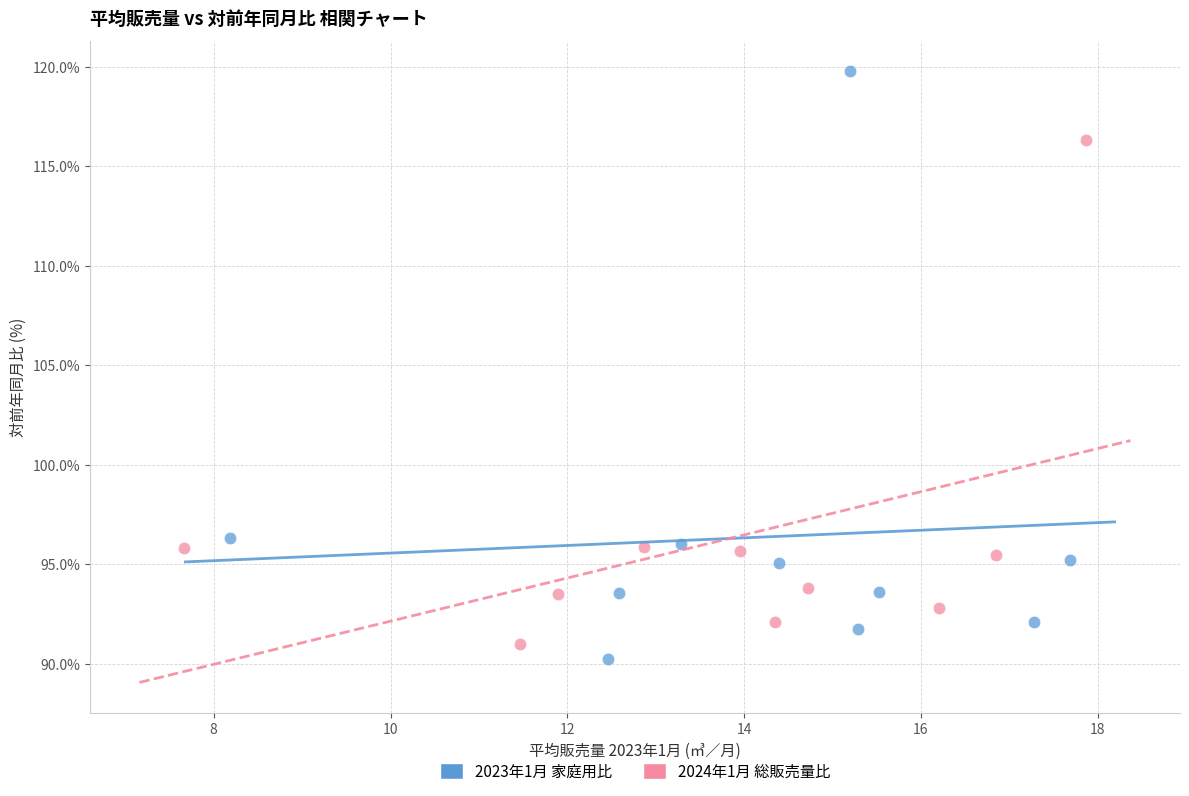

Which series contains the highest Y value?

2023年1月 家庭用比